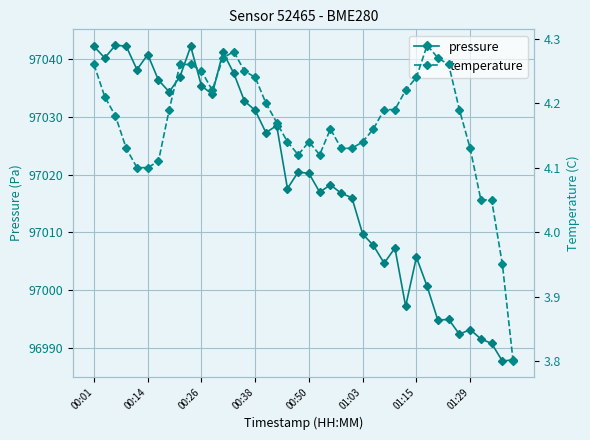

The pressure series shows 136618.0 at 16. True or false?

False